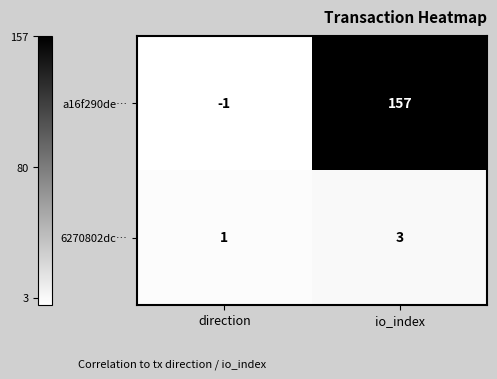

Is it true that a16f290de… equals 65 at io_index?

False